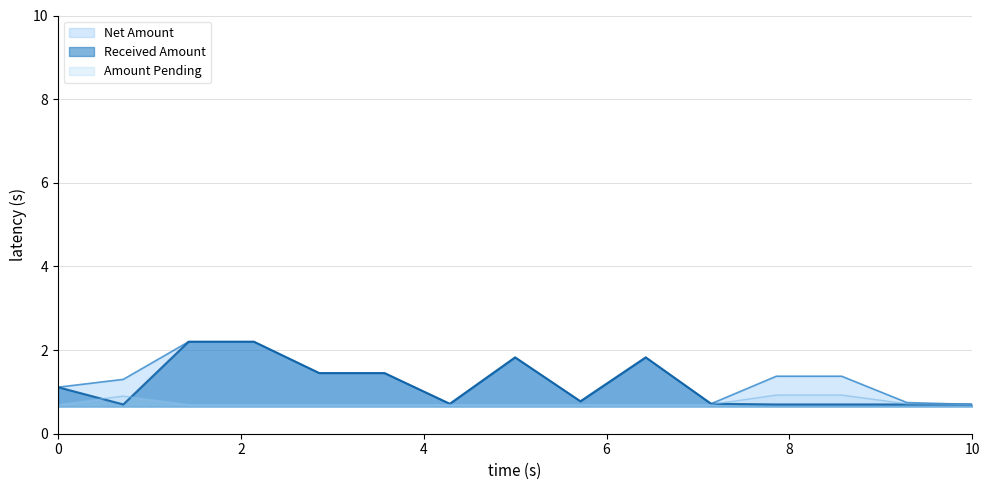

What is the difference between the Received Amount values at 17-10-2024 and 17-10-2024?

0.1